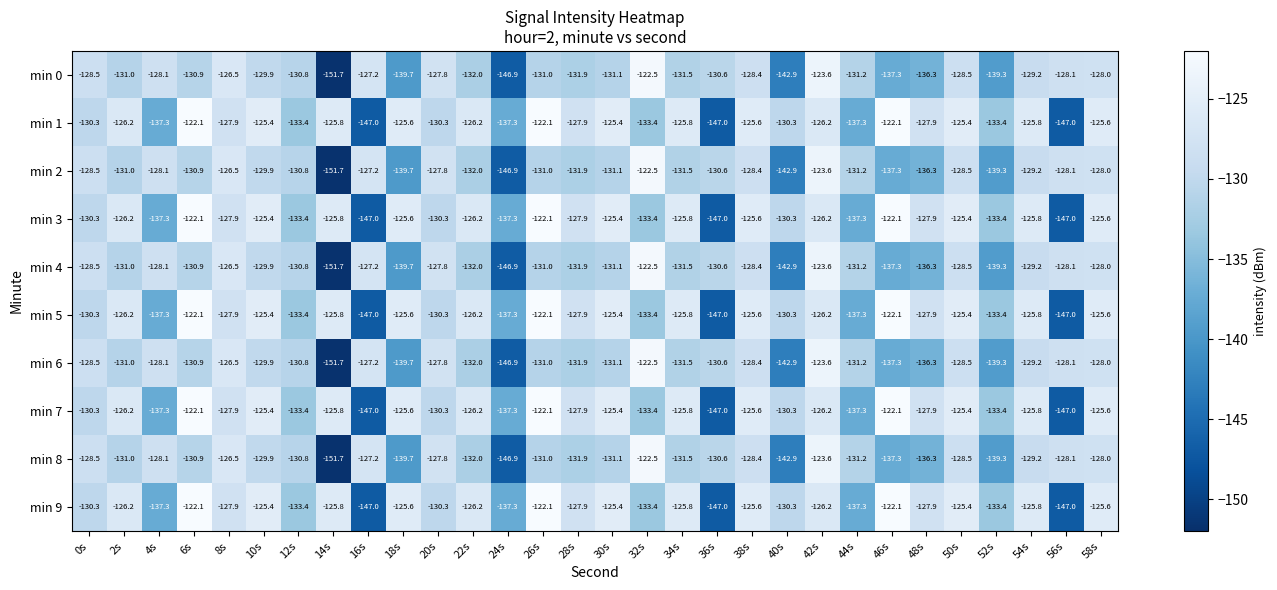

What is the difference between the maximum and minimum values in the min 6 series?

29.2